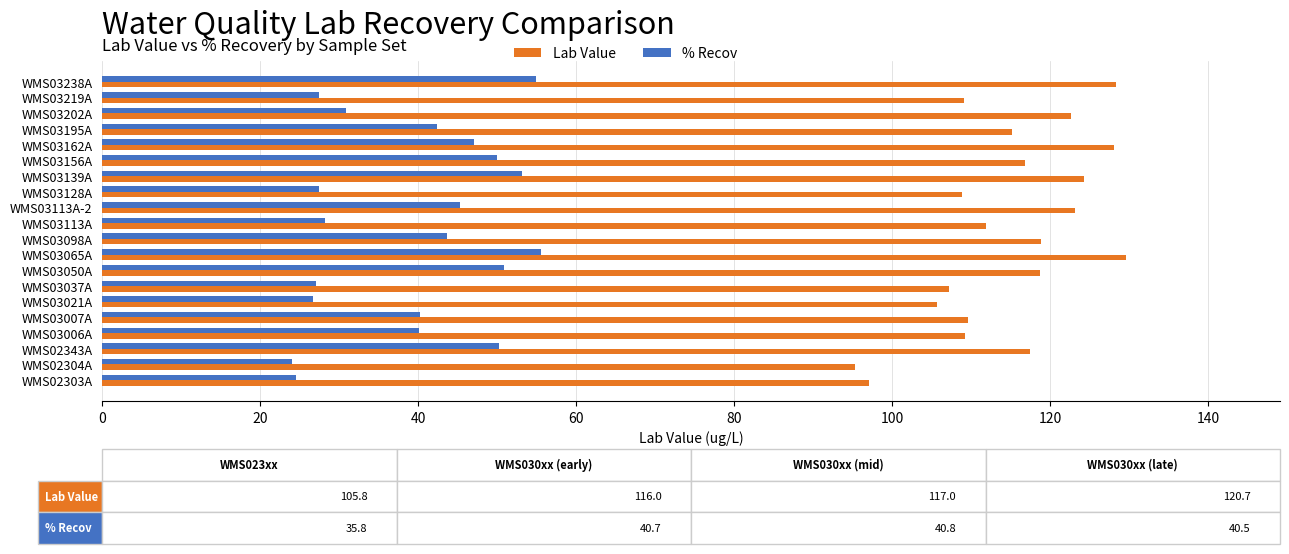

List the series in order of their overall mean, lowest first.

% Recov, Lab Value